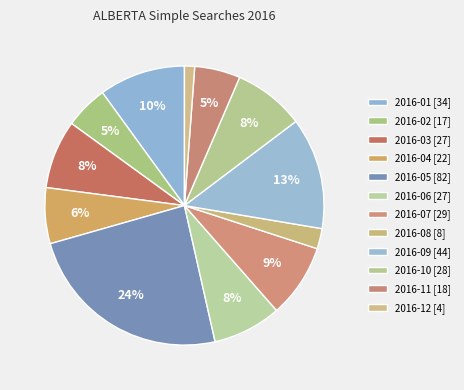

Rank the categories by value from lowest to highest.

2016-12, 2016-08, 2016-02, 2016-11, 2016-04, 2016-03, 2016-06, 2016-10, 2016-07, 2016-01, 2016-09, 2016-05